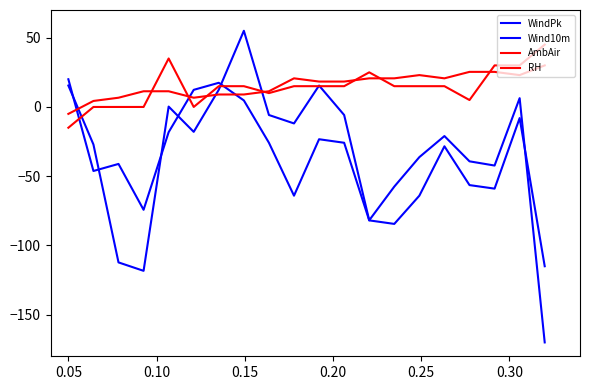

Is this an area chart (filled region under the line)?

No